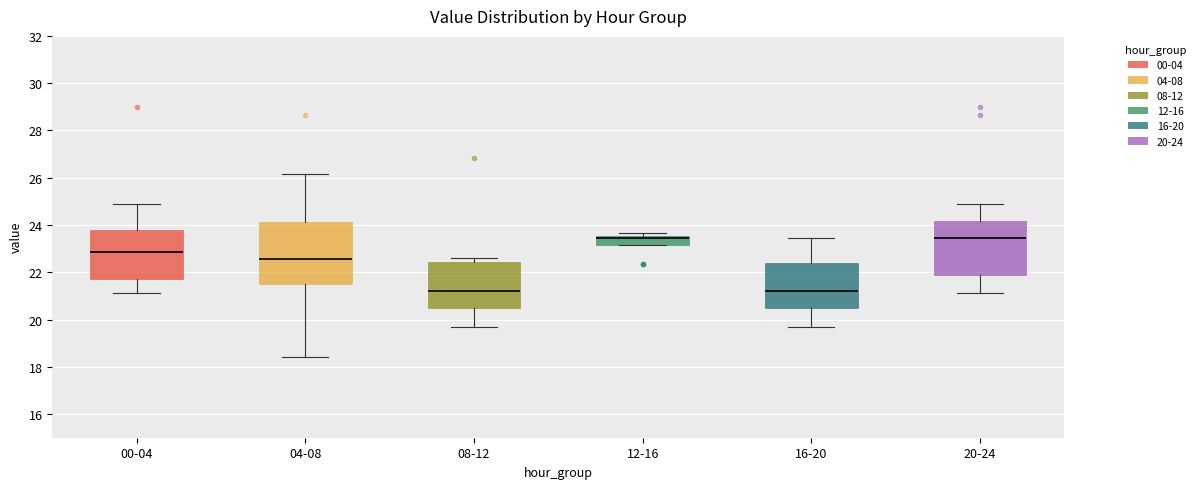

Where does the upper whisker of the box for 00-04 end on the y-axis? The values are not printed on the chart, so give them approximately, as read against the axis.

25.0